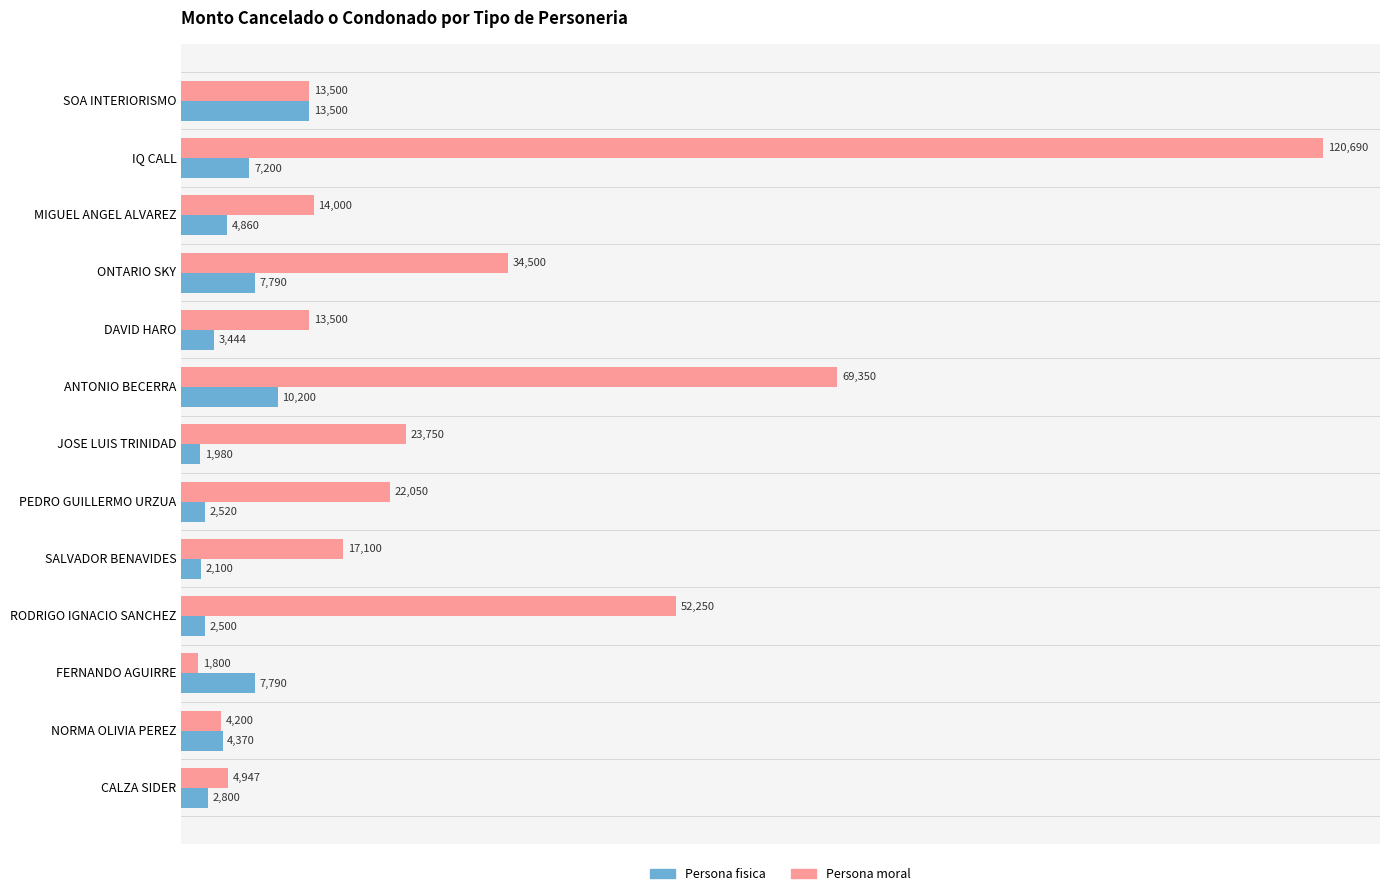

What are all the series names shown in the legend?

Persona fisica, Persona moral